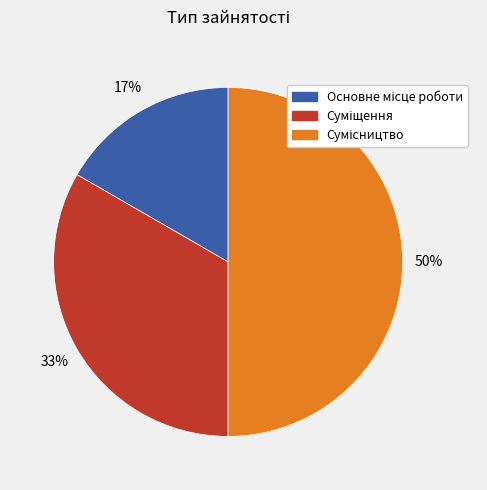

To the nearest percent, what is the difference between the largest and smallest slice percentages?

33%